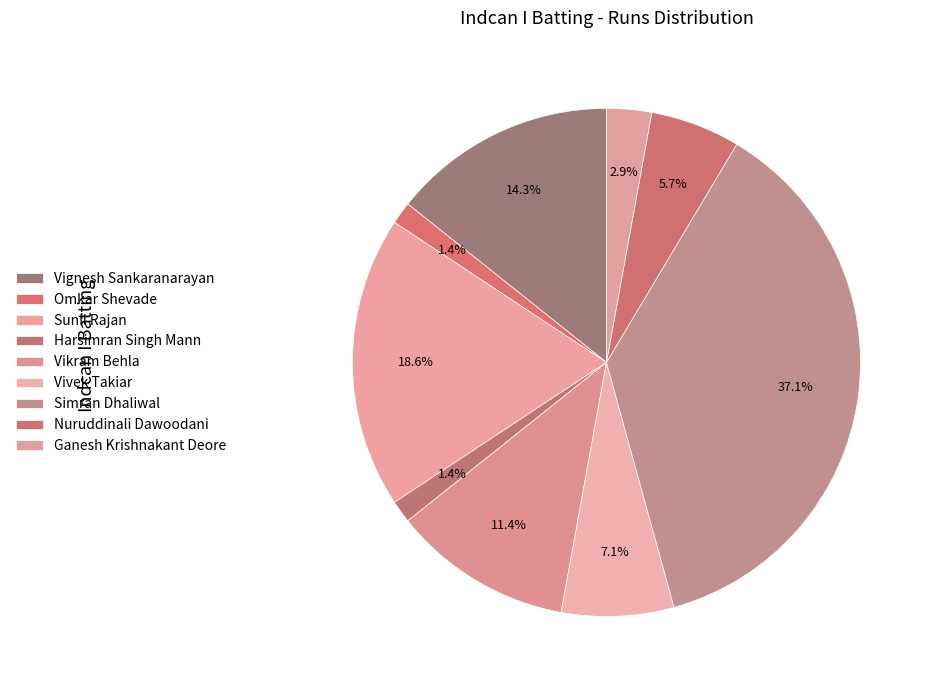

How many slices are in this pie chart?

9